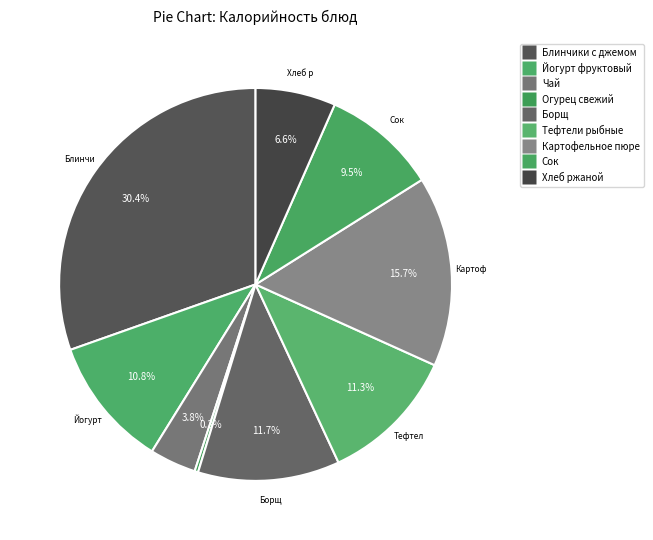

How many slices are in this pie chart?

9